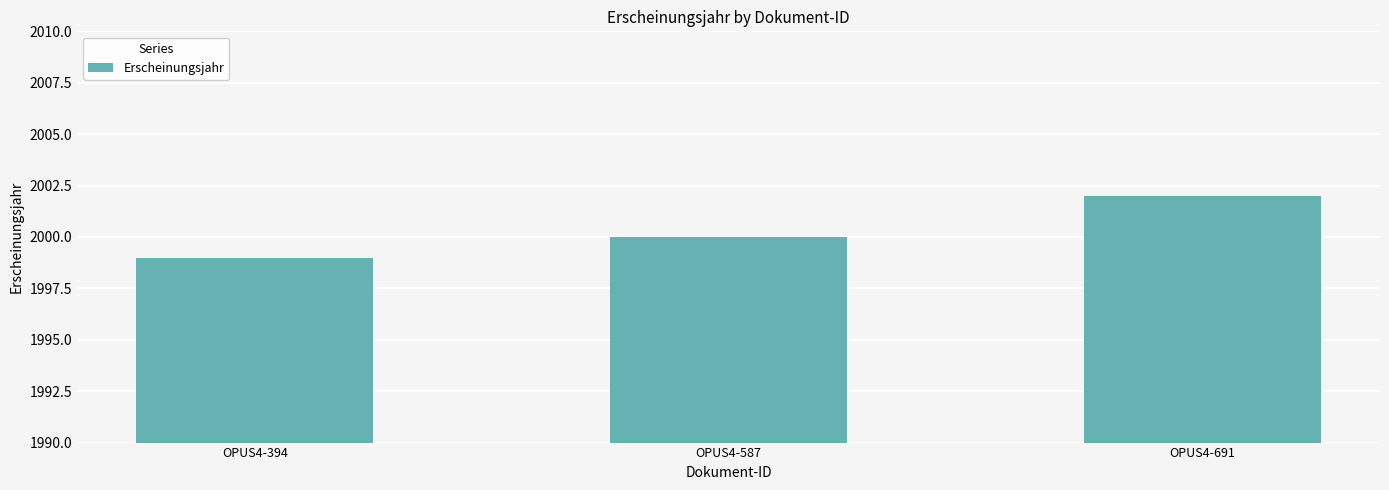

Read the value at OPUS4-394.

1999